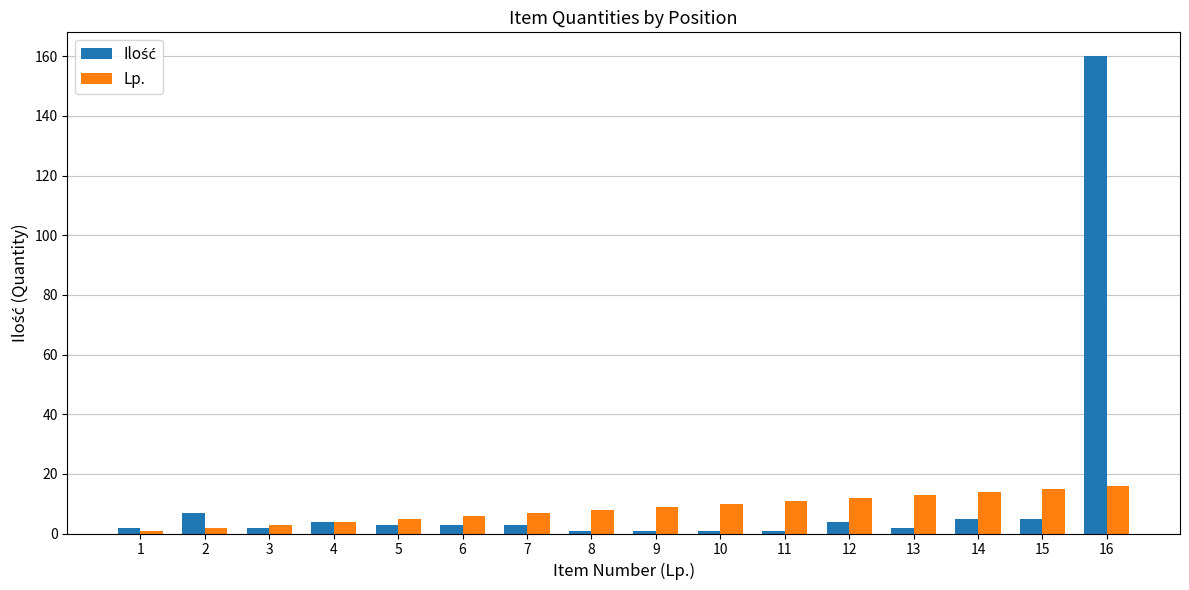

The Lp. series shows 16 at 16. True or false?

True